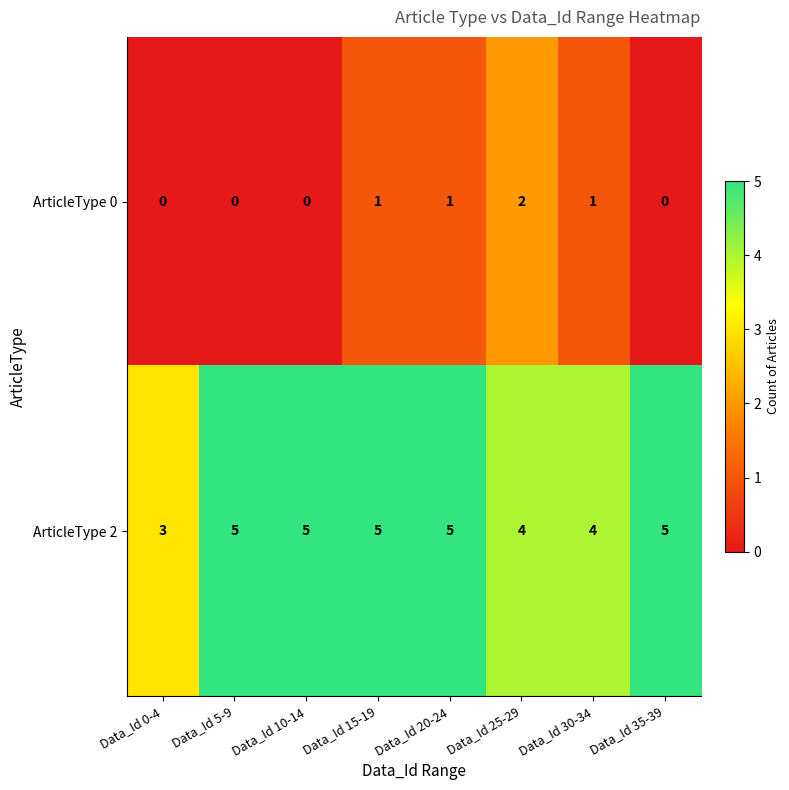

Reading left to right, transcribe all the data shown in this chart.

ArticleType 0: Data_Id 0-4=0	Data_Id 5-9=0	Data_Id 10-14=0	Data_Id 15-19=1	Data_Id 20-24=1	Data_Id 25-29=2	Data_Id 30-34=1	Data_Id 35-39=0
ArticleType 2: Data_Id 0-4=3	Data_Id 5-9=5	Data_Id 10-14=5	Data_Id 15-19=5	Data_Id 20-24=5	Data_Id 25-29=4	Data_Id 30-34=4	Data_Id 35-39=5